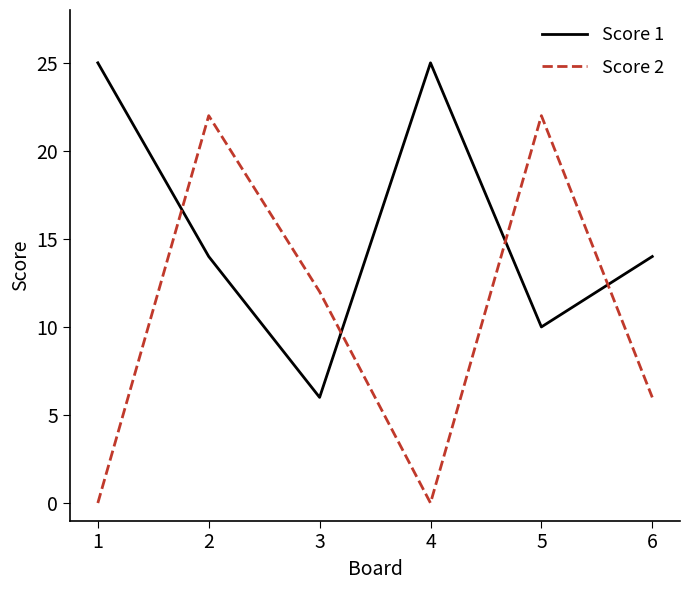

Which series has the largest range (max minus min)?

Score 2